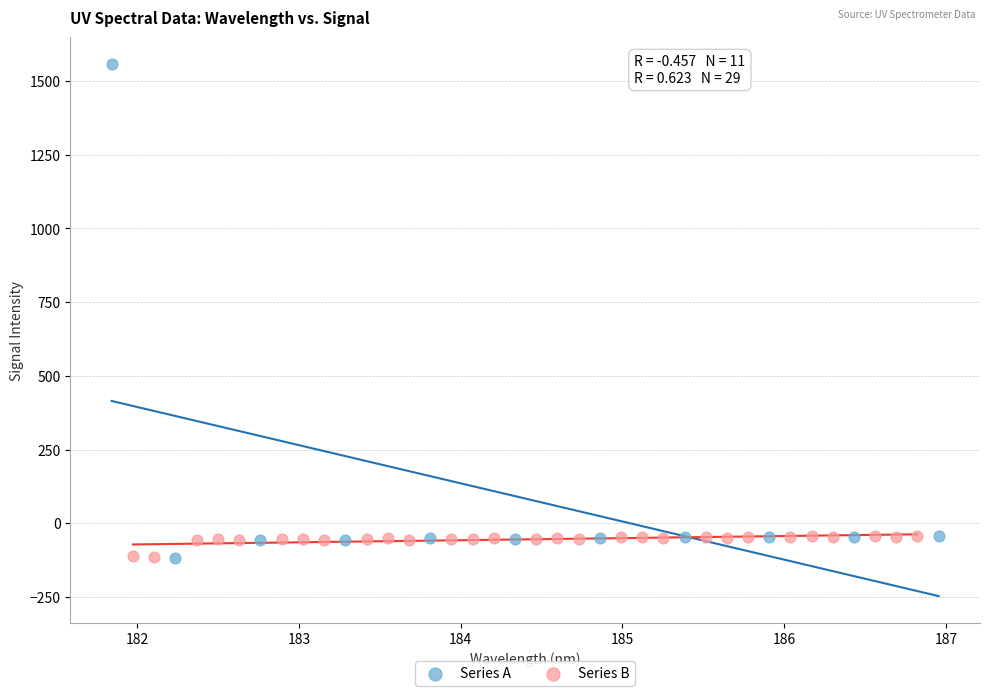

Which series contains the highest Y value?

Series A